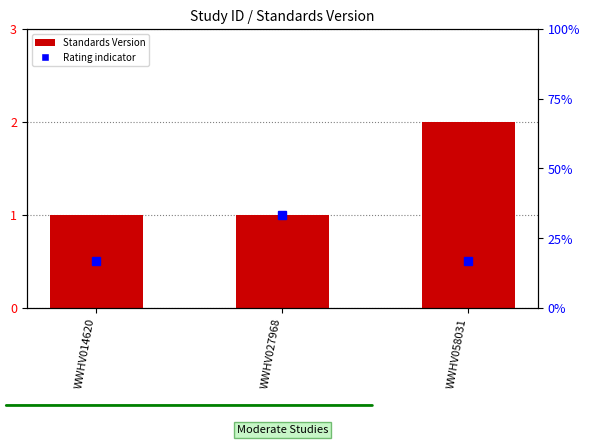

What is the average value?

1